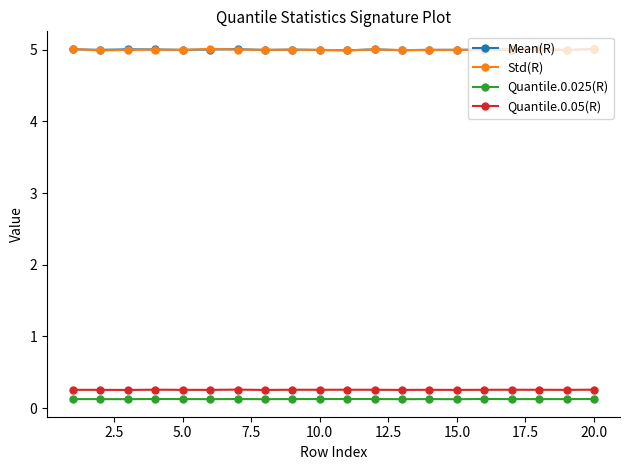

Reading right to left, what are all the values shown in this chart?

Mean(R): 5.0	5.0	5.0	5.0	5.0	5.0	5.0	5.0	5.0	5.0	5.0	5.0	5.0	5.0	5.0	5.0	5.0	5.0	5.0	5.0
Std(R): 5.0	5.0	5.0	5.0	5.0	5.0	5.0	5.0	5.0	5.0	5.0	5.0	5.0	5.0	5.0	5.0	5.0	5.0	5.0	5.0
Quantile.0.025(R): 0.1	0.1	0.1	0.1	0.1	0.1	0.1	0.1	0.1	0.1	0.1	0.1	0.1	0.1	0.1	0.1	0.1	0.1	0.1	0.1
Quantile.0.05(R): 0.3	0.3	0.3	0.3	0.3	0.3	0.3	0.3	0.3	0.3	0.3	0.3	0.3	0.3	0.3	0.3	0.3	0.3	0.3	0.3